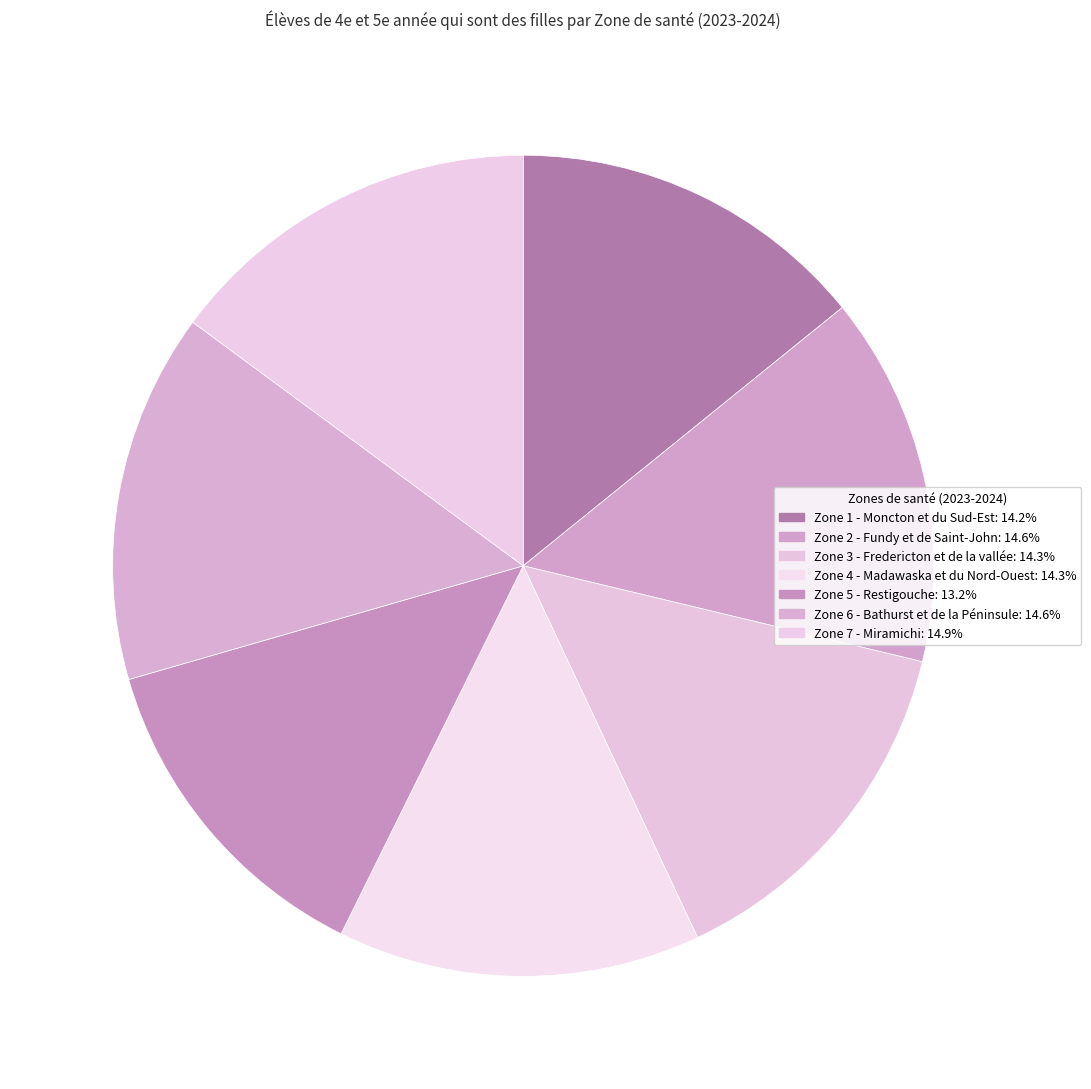

Count the number of slices in the pie.

7